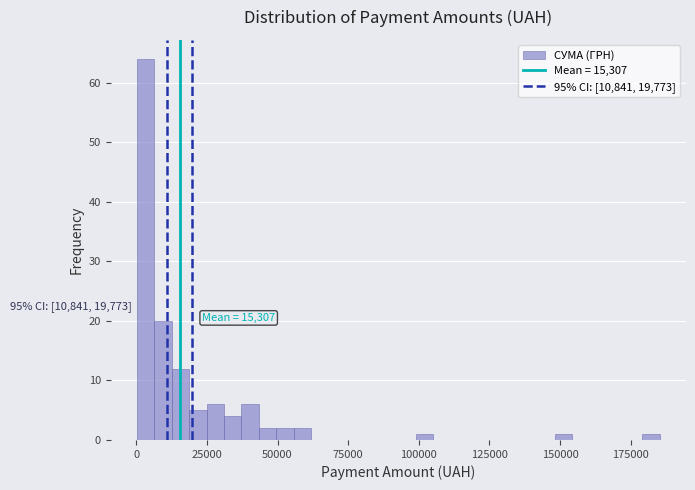

Read against the x-axis, roughly where is the centre of the tallest bar?

5000